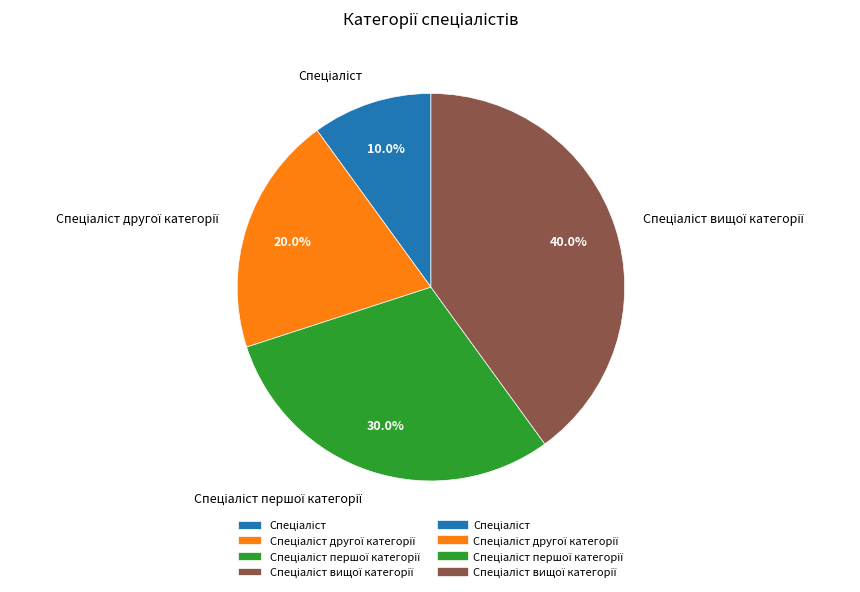

To the nearest percent, what is the difference between the largest and smallest slice percentages?

30%